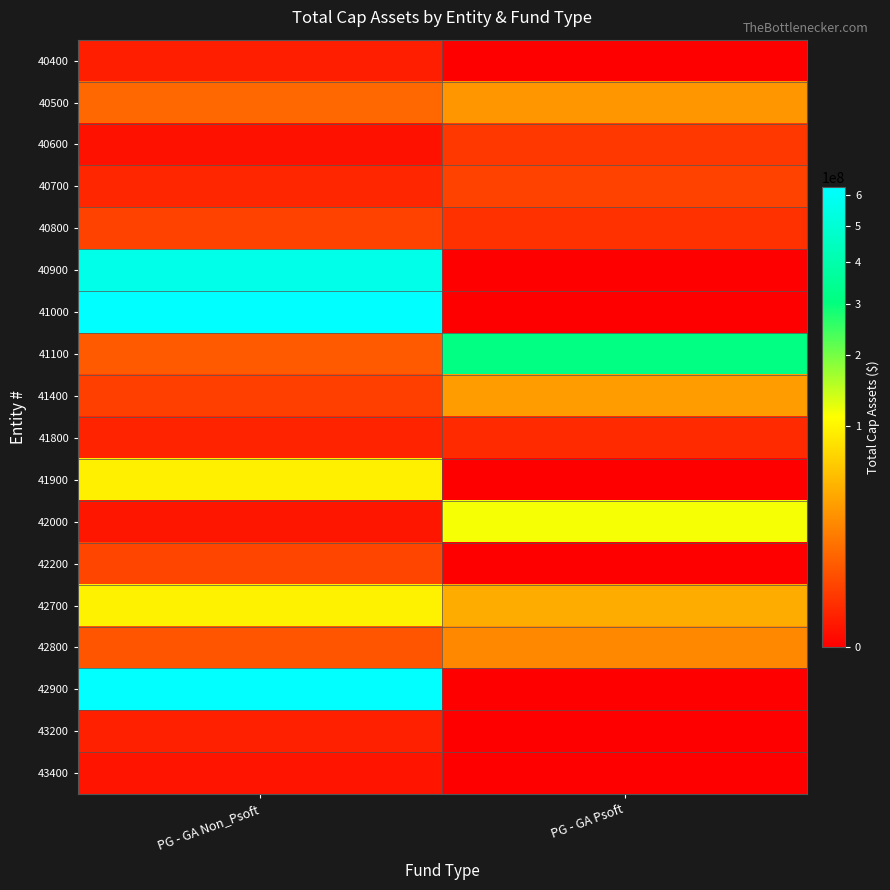

Which label corresponds to the smallest value in the chart?

PG - GA Psoft